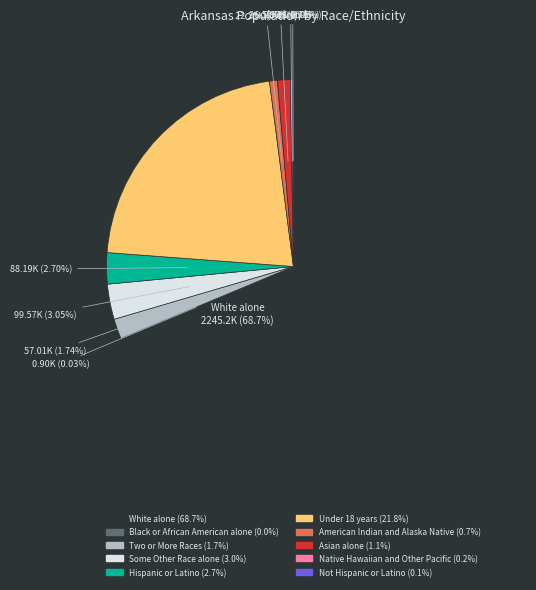

To the nearest percent, what is the difference between the largest and smallest slice percentages?

69%